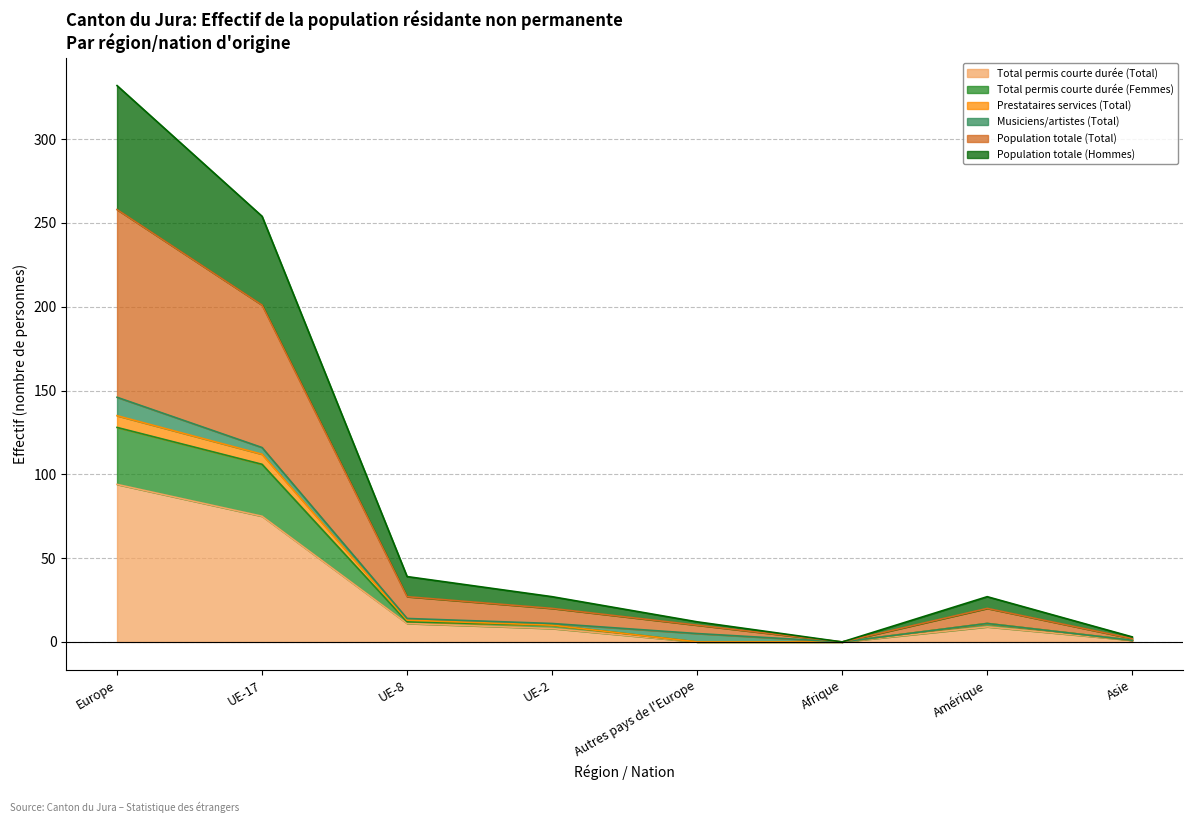

What are all the series names shown in the legend?

Total permis courte durée (Total), Total permis courte durée (Femmes), Prestataires services (Total), Musiciens/artistes (Total), Population totale (Total), Population totale (Hommes)